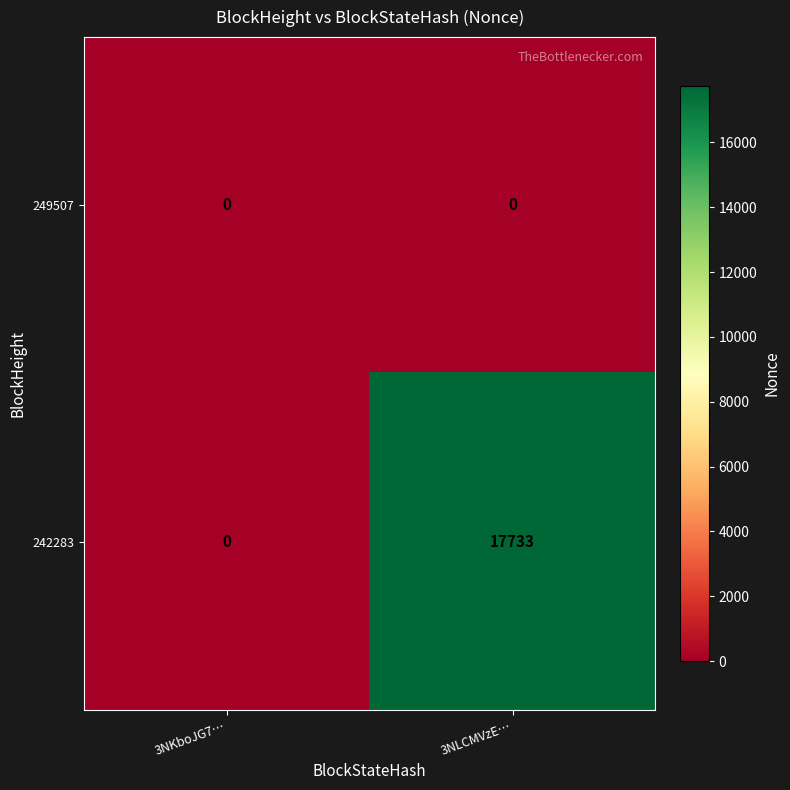

What is the total value across all series at 3NLCMVzE…?

17733